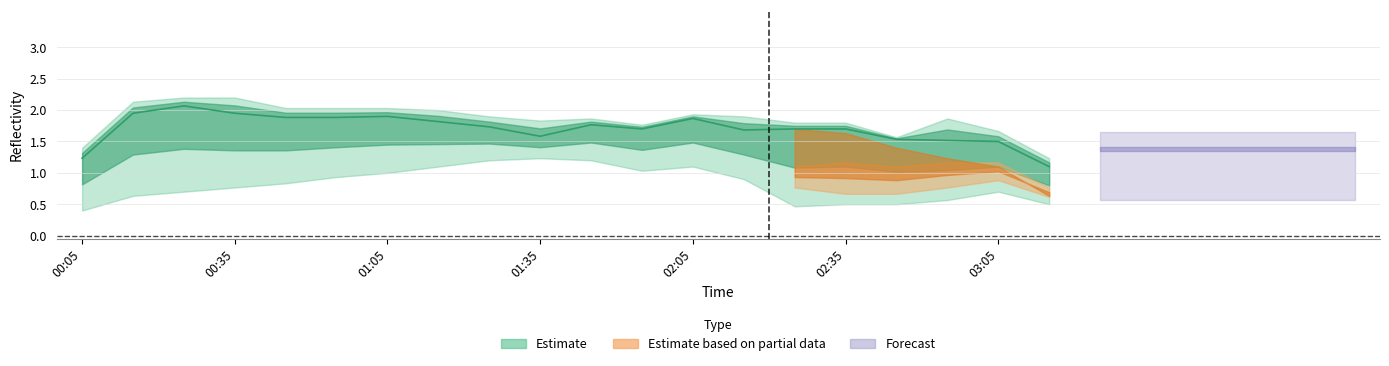

At which category does the chart reach its peak across all series?

00:25